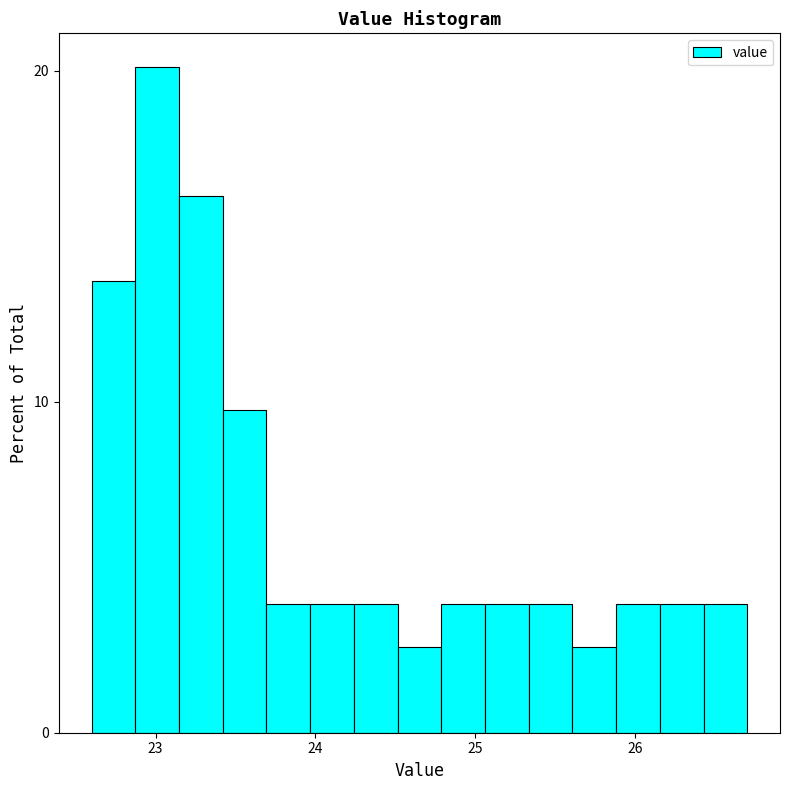

Read against the x-axis, roughly where is the centre of the tallest bar?

23.0